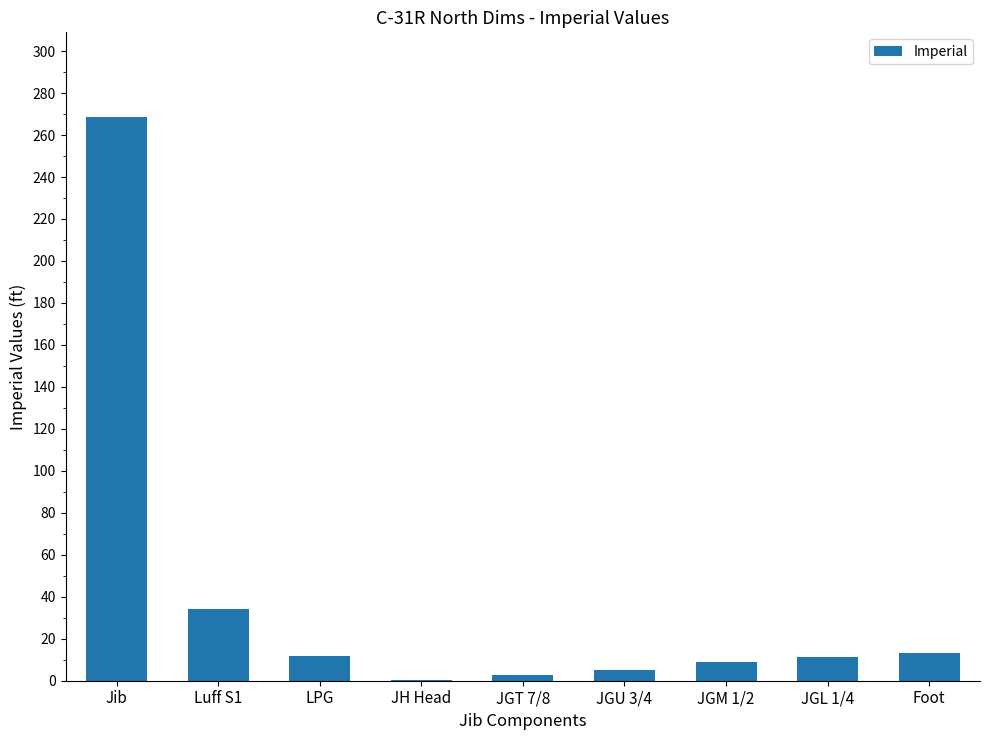

Which category has the highest value across all series?

Jib